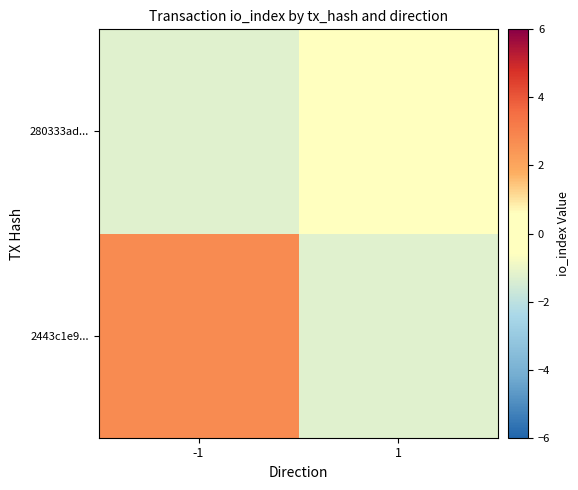

Which label corresponds to the smallest value in the chart?

1